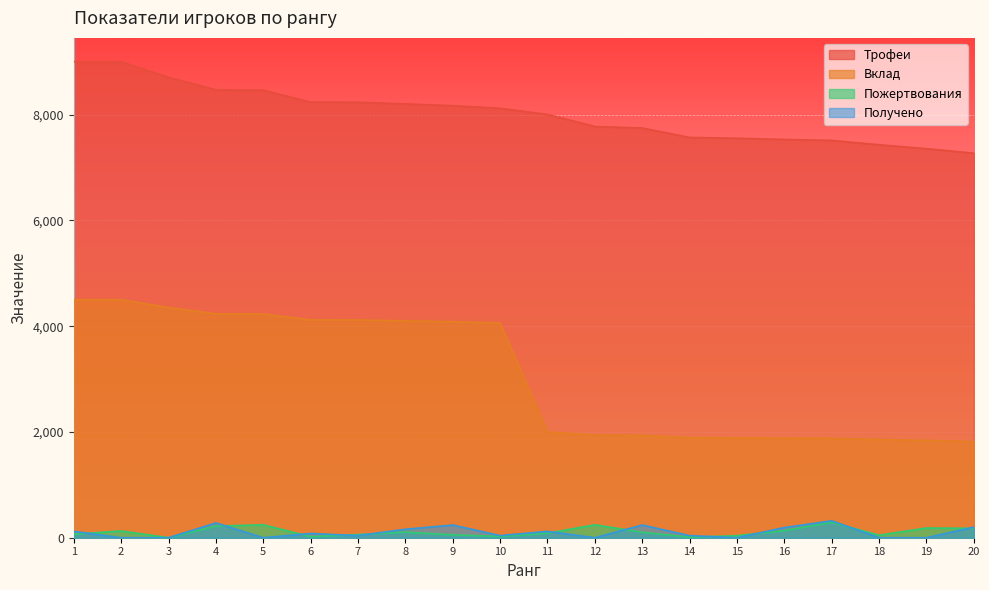

What is the sum of the Пожертвования values at 7 and 17?

349